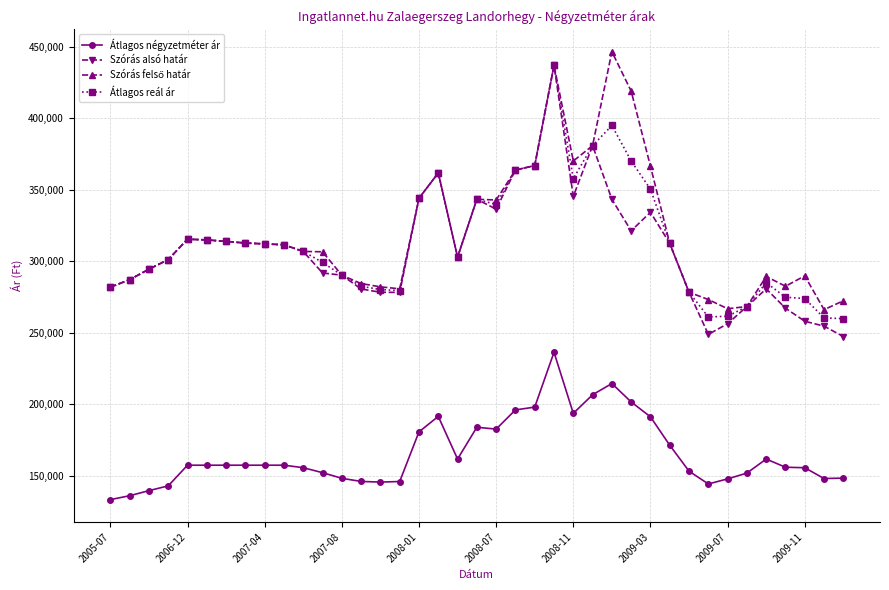

What is the value of the Szórás alsó határ point at the 30th from the left?

312476